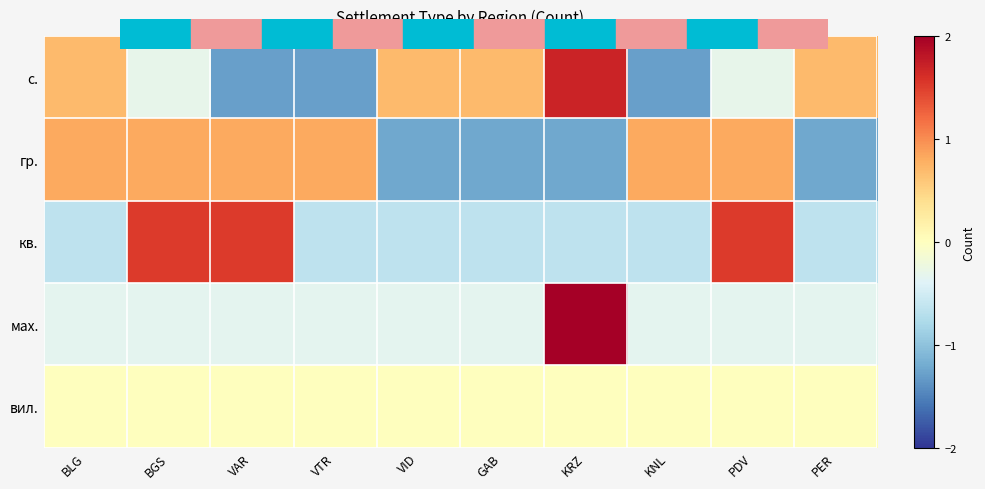

What is the smallest value displayed?

-1.3